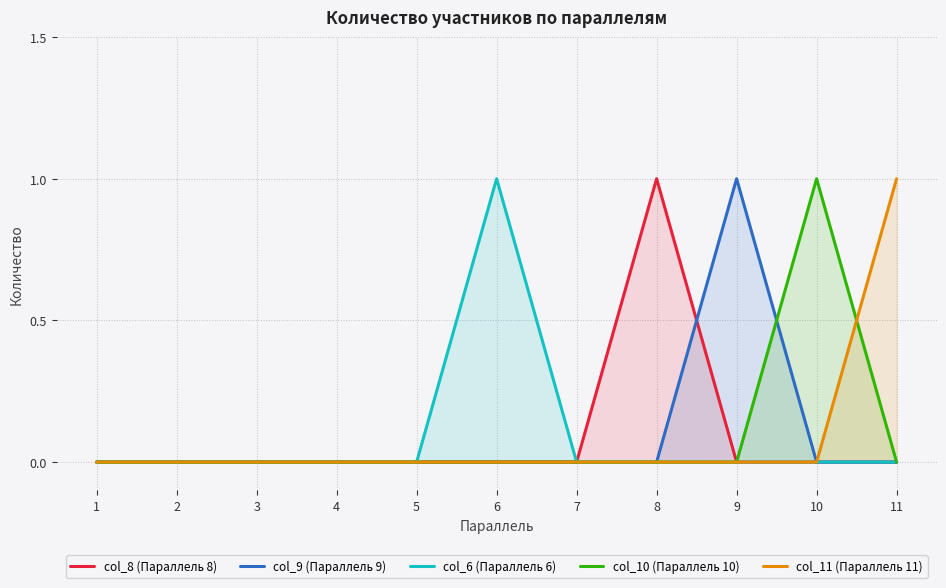

Is it true that col_10 (Параллель 10) equals 0 at 3?

True